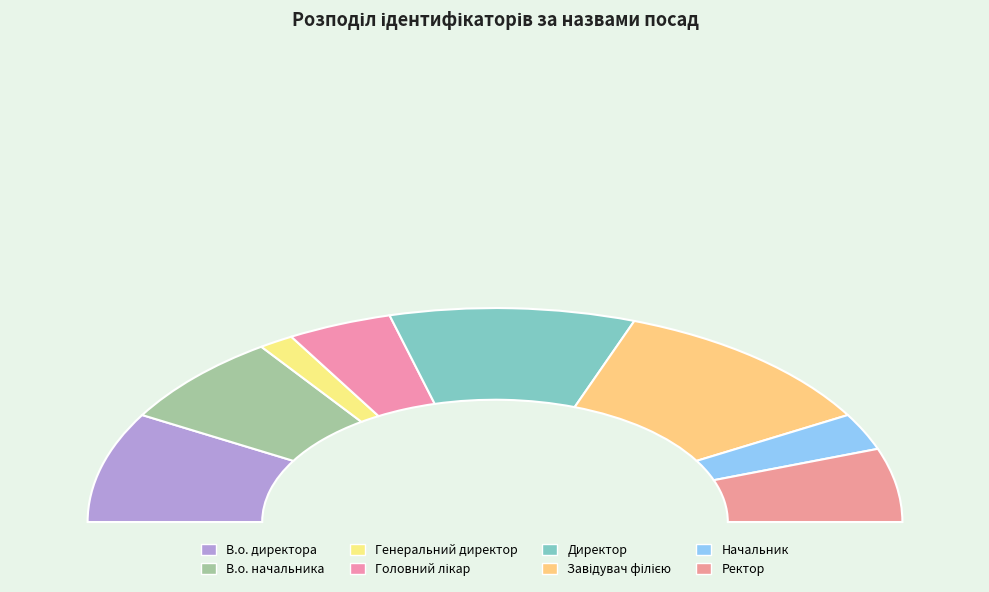

Does any single category account for the majority?

No